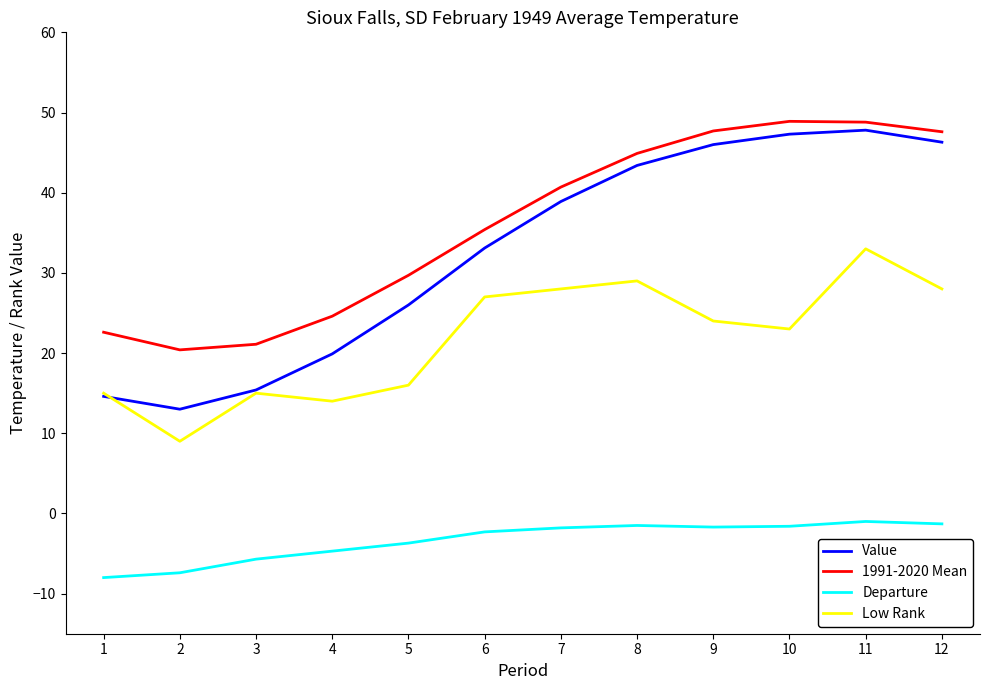

In Low Rank, how many points are higher than both neighbors (excluding endpoints)?

3